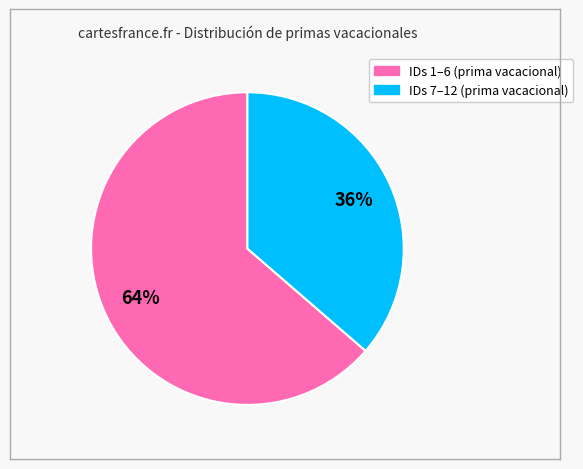

To the nearest percent, what is the average slice percentage?

50%